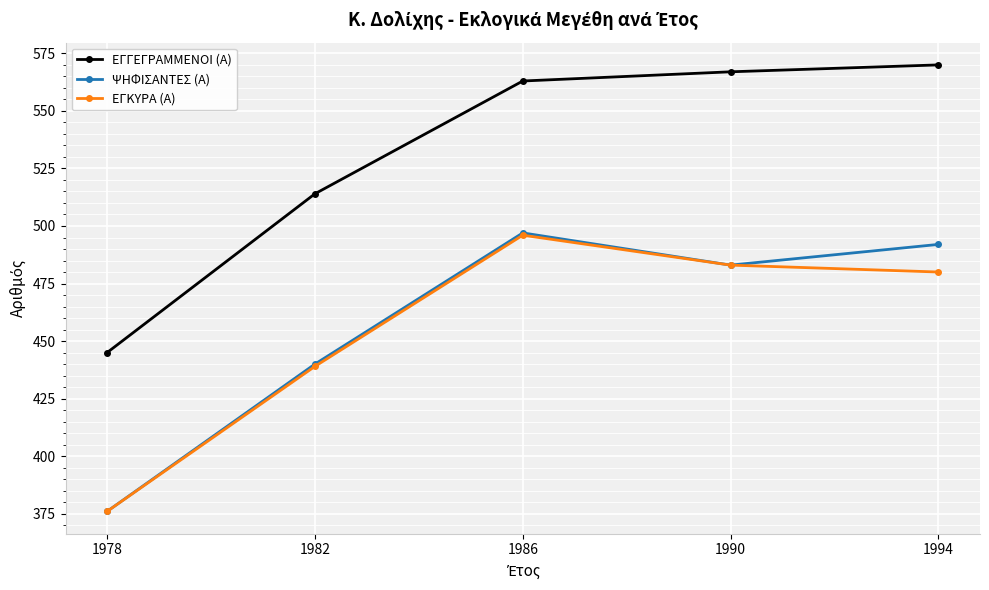

Reading right to left, what are all the values shown in this chart?

ΕΓΓΕΓΡΑΜΜΕΝΟΙ (Α): 570	567	563	514	445
ΨΗΦΙΣΑΝΤΕΣ (Α): 492	483	497	440	376
ΕΓΚΥΡΑ (Α): 480	483	496	439	376